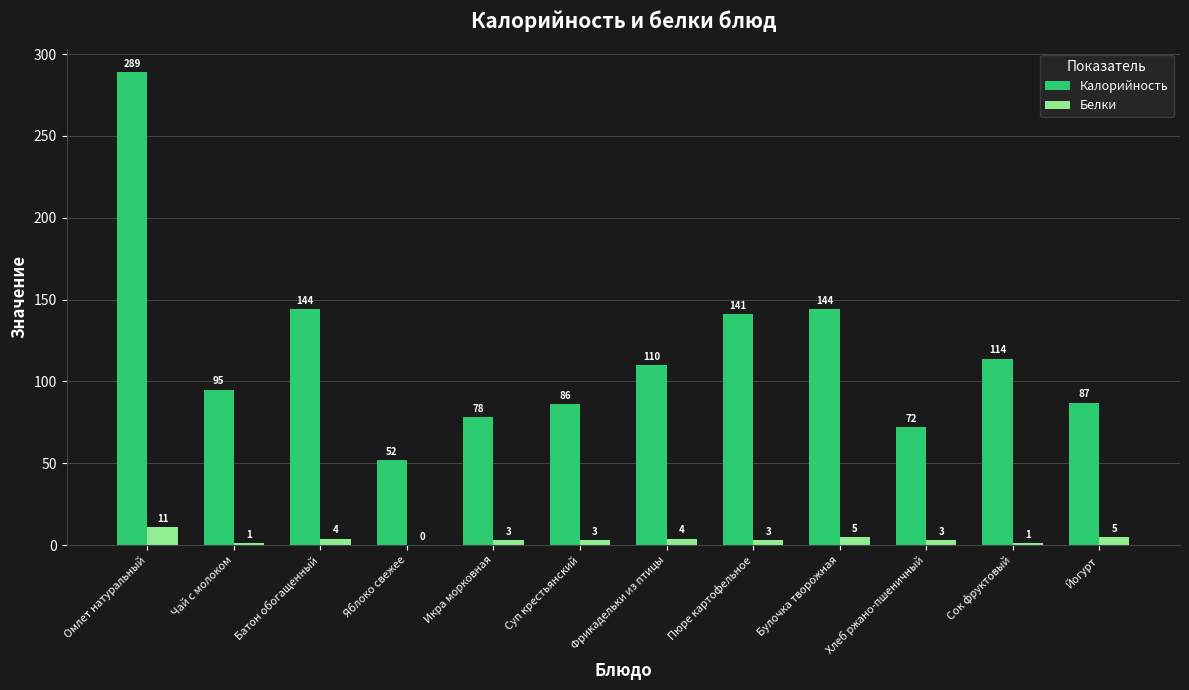

Does the chart contain stacked bars?

No